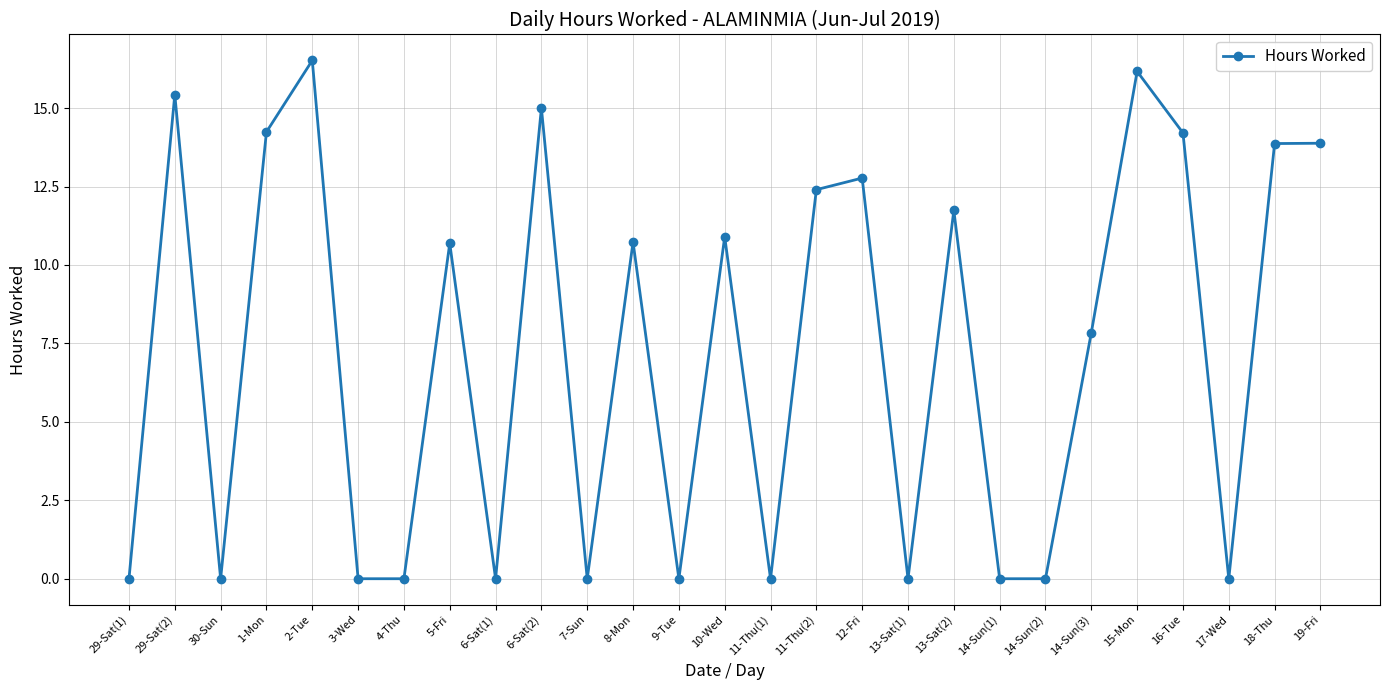

Where is the first local minimum?

30-Sun